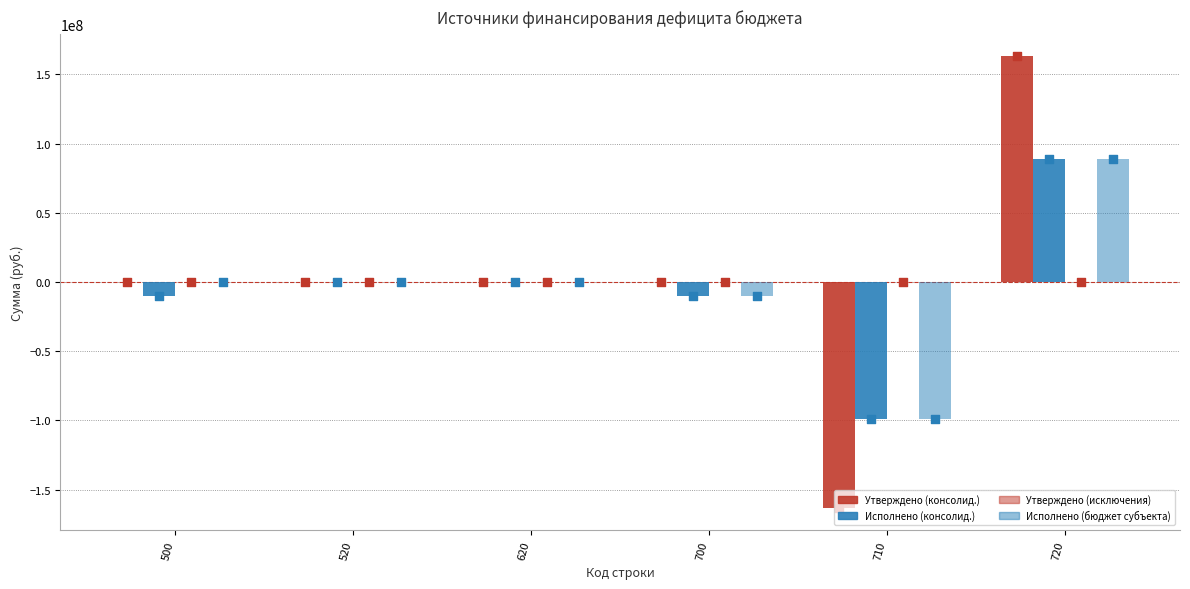

At how many categories does at least one series exceed 20898216?

1